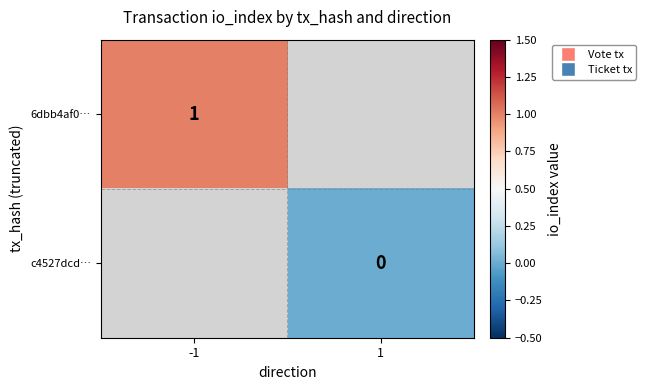

At which label does c4527dcd… reach its minimum?

-1